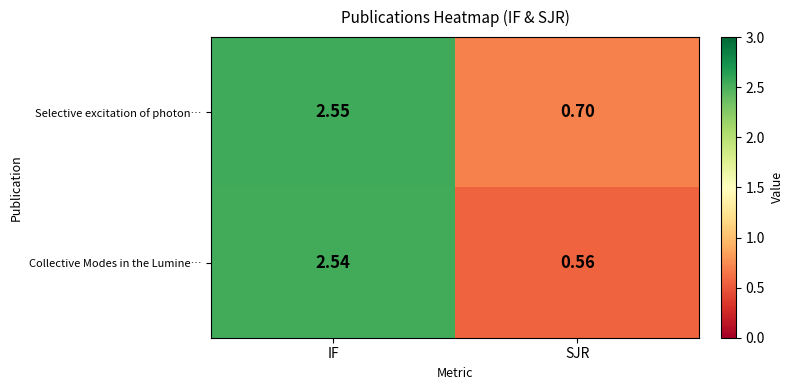

Which label corresponds to the largest value in the chart?

IF